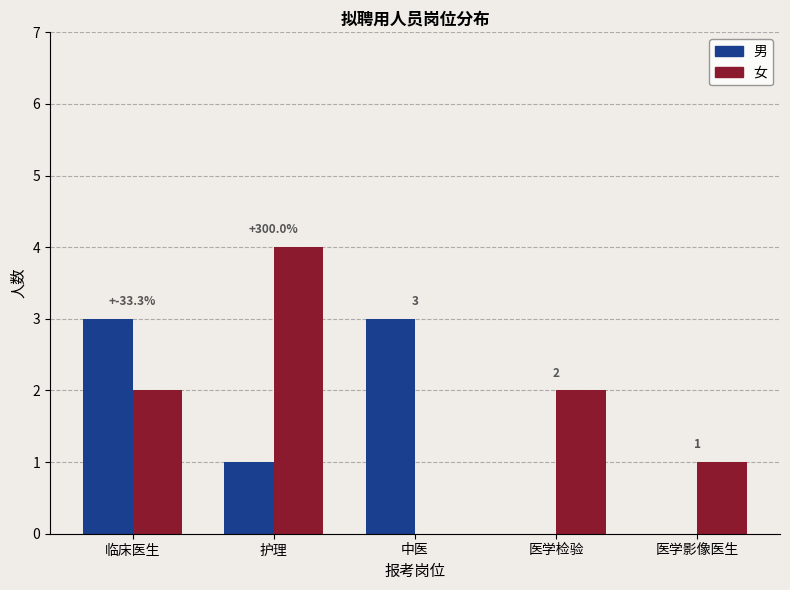

Reading right to left, list all the values displayed in this chart.

男: 0	0	3	1	3
女: 1	2	0	4	2